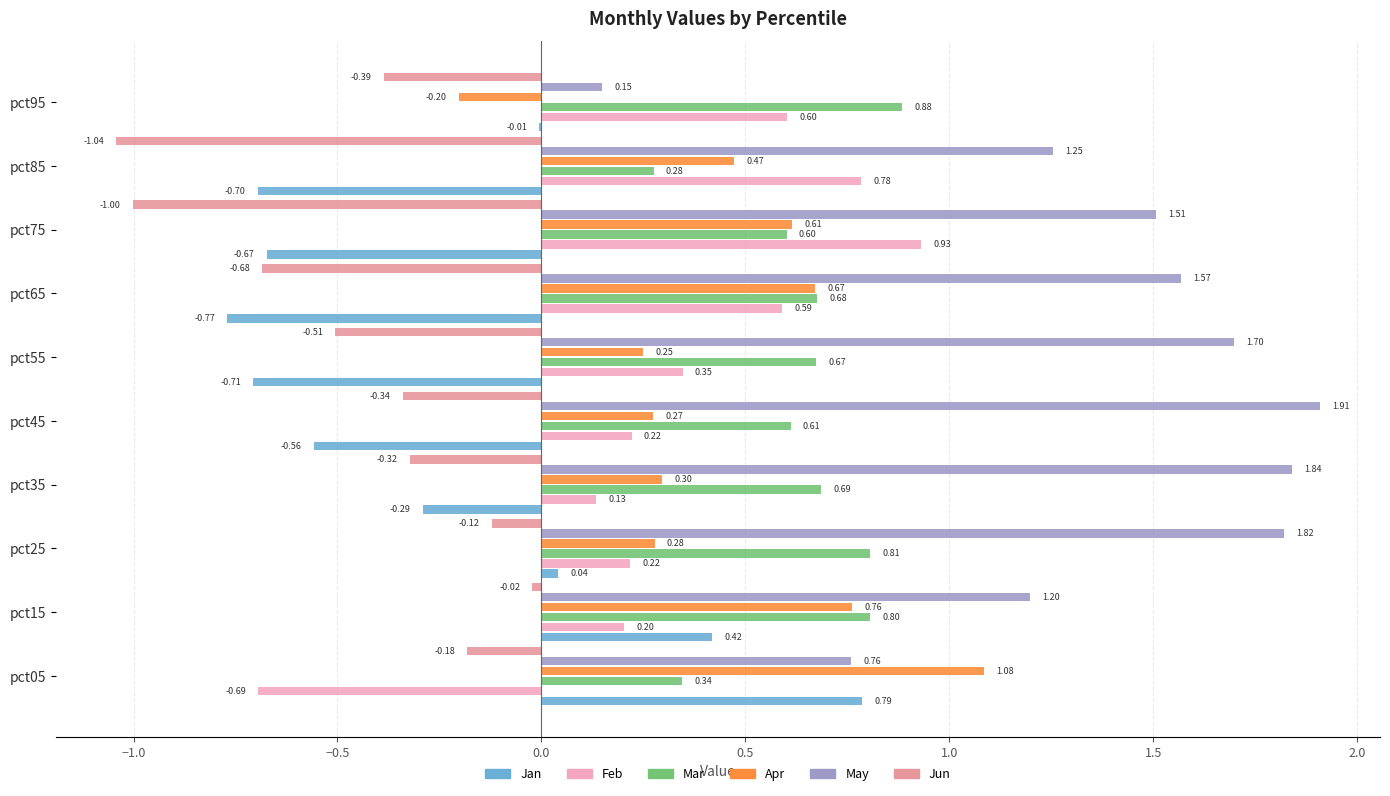

Is the value of Mar at pct25 greater than the value of Jun at pct25?

Yes